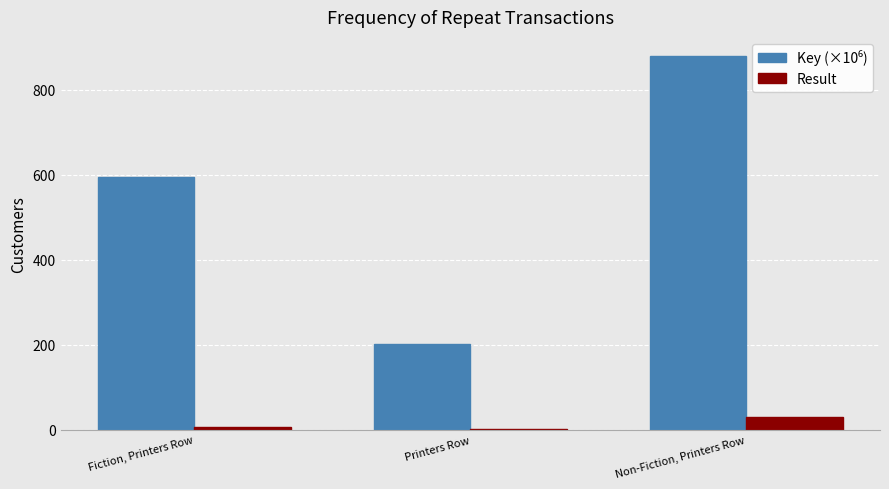

What is the highest value of the Result series?

30.0